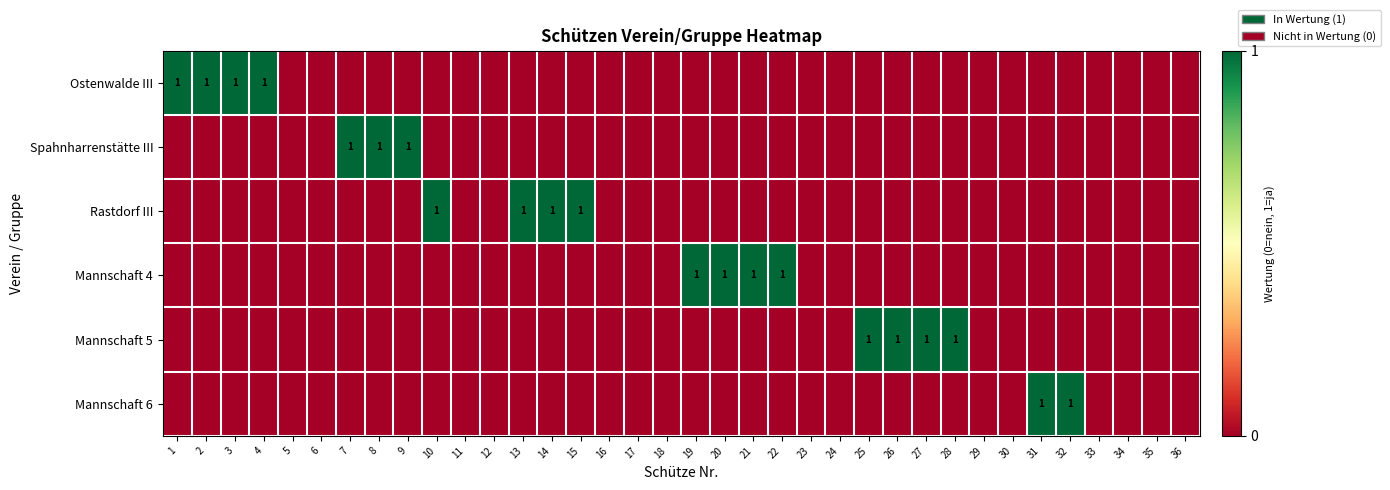

The Mannschaft 5 series shows 2 at 25. True or false?

False